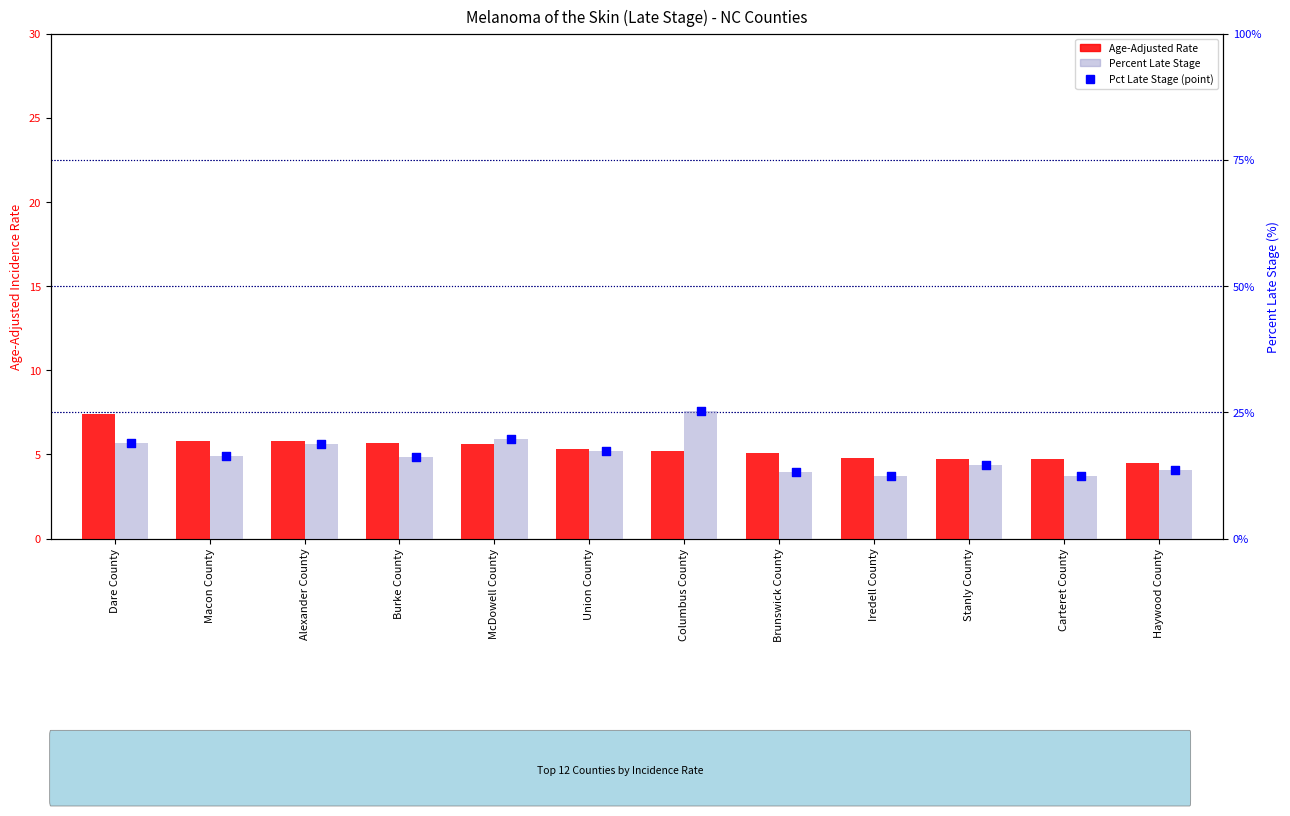

Which series reaches the minimum Y coordinate?

Age-Adjusted Rate